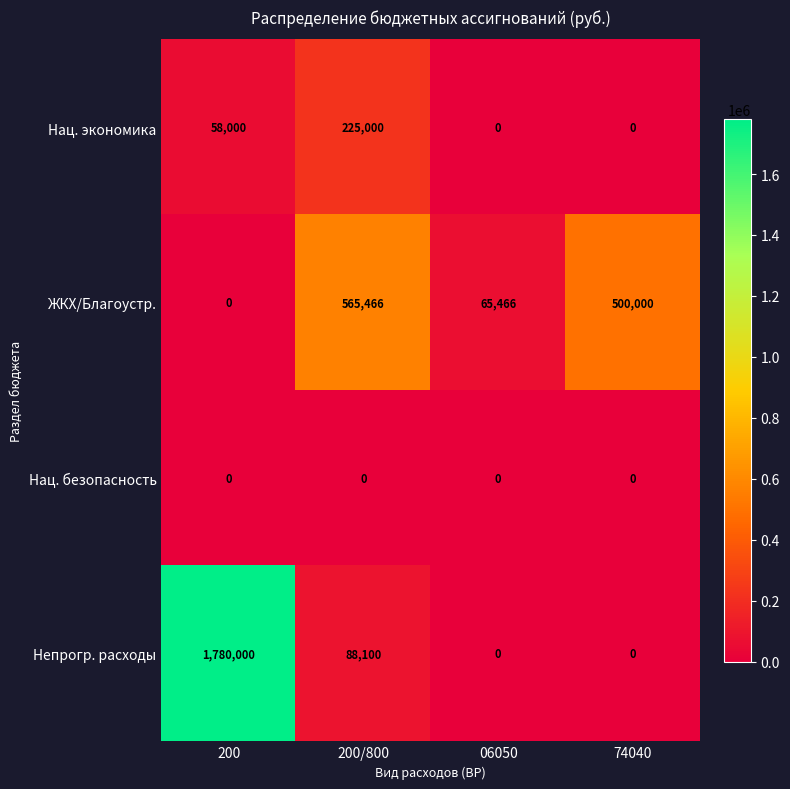

Reading left to right, what are all the values shown in this chart?

Нац. экономика: 200=58000	200/800=225000	06050=0	74040=0
ЖКХ/Благоустр.: 200=0	200/800=565466	06050=65466	74040=500000
Нац. безопасность: 200=0	200/800=0	06050=0	74040=0
Непрогр. расходы: 200=1780000	200/800=88100	06050=0	74040=0